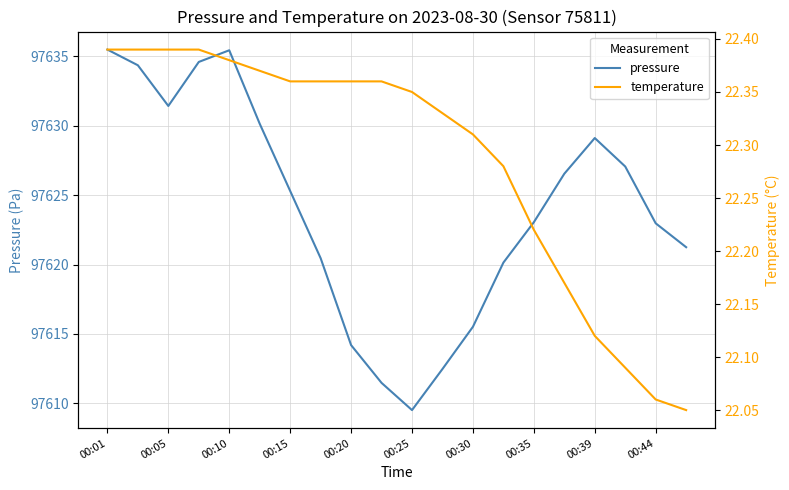

What is the highest value of the pressure series?

97635.5